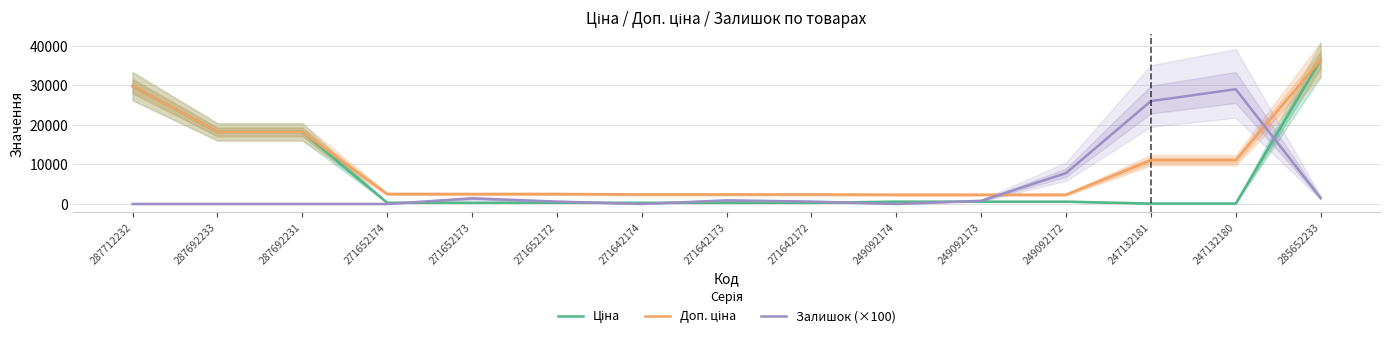

Reading left to right, transcribe all the data shown in this chart.

Ціна: 29761.5	18212.0	18212.0	314.7	314.7	314.7	300.6	300.6	300.6	584.9	584.9	584.9	110.5	110.5	36424.0
Доп. ціна: 29761.5	18212.0	18212.0	2517.5	2517.5	2517.5	2405.2	2405.2	2405.2	2339.7	2339.7	2339.7	11055.0	11055.0	36424.0
Залишок (×100): 0.0	0.0	0.0	0.0	1400.0	600.0	0.0	900.0	600.0	0.0	800.0	7800.0	26000.0	29000.0	1500.0